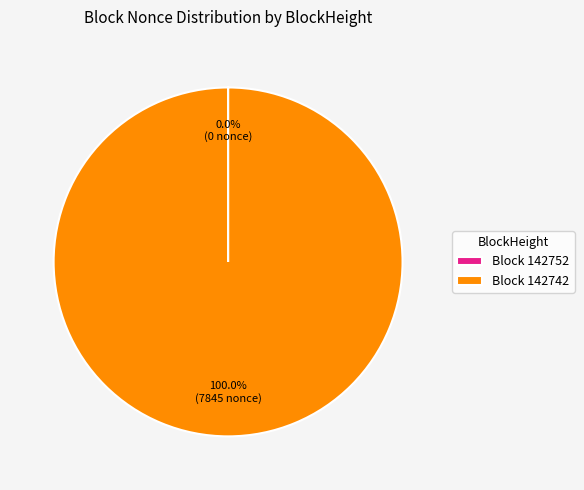

To the nearest percent, what is the difference between the largest and smallest slice percentages?

100%